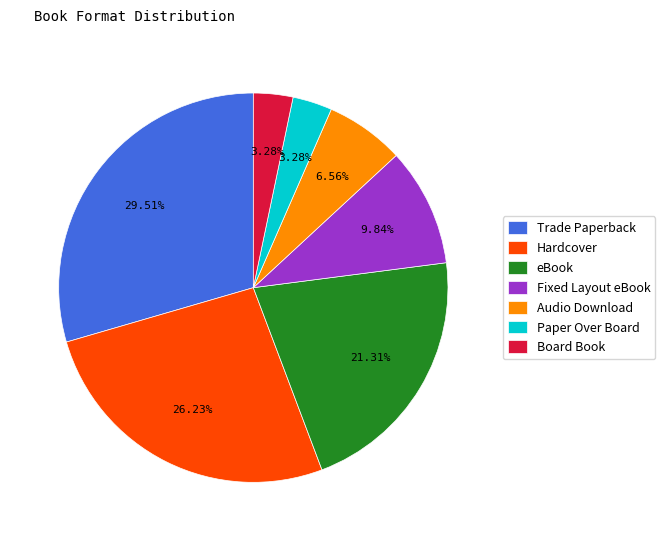

Is there any slice that represents more than half of the pie?

No